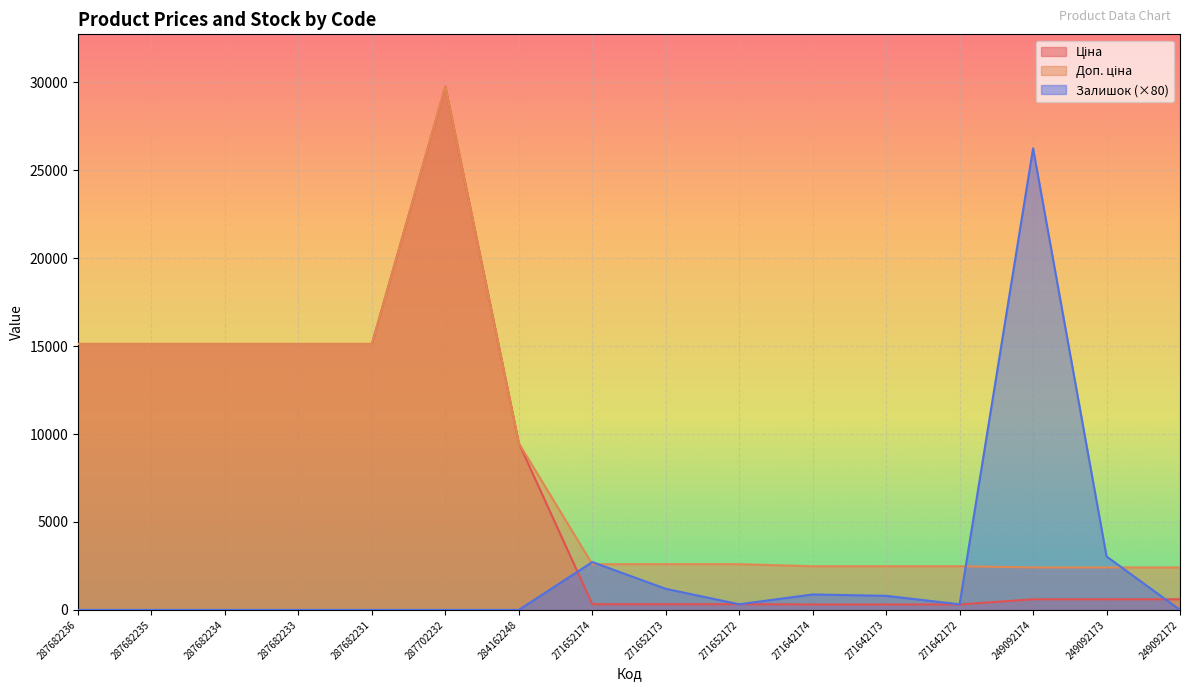

Which category has the lowest value in the Доп. ціна series?

249092174